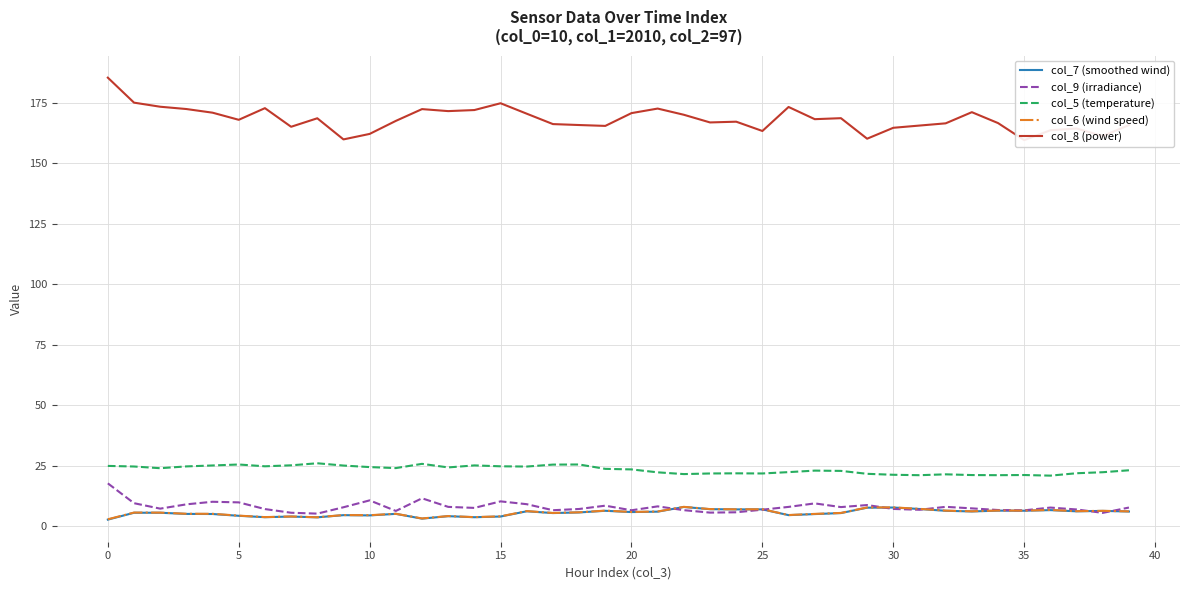

Which series has the largest total across all categories?

col_8 (power)